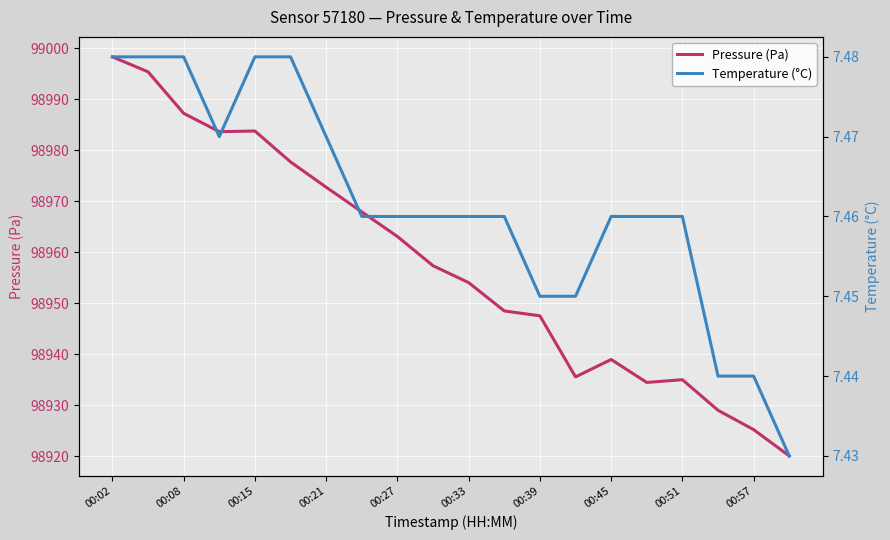

Is it true that Temperature (°C) equals 10.2 at 11?

False